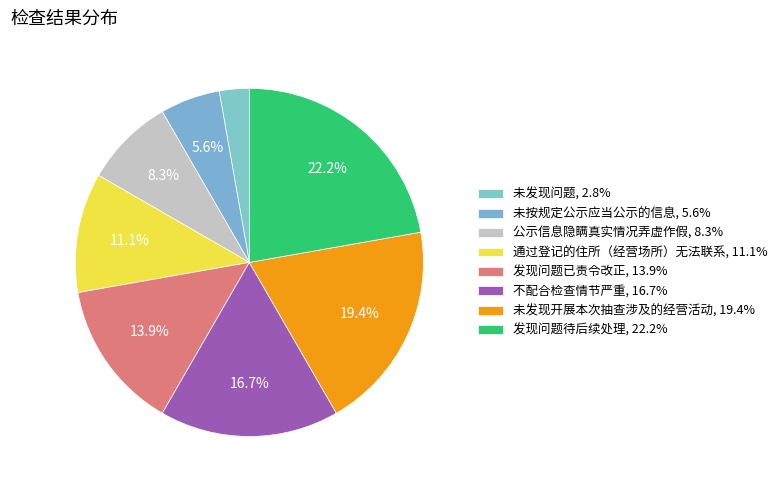

What is the smallest slice in the pie chart?

未发现问题